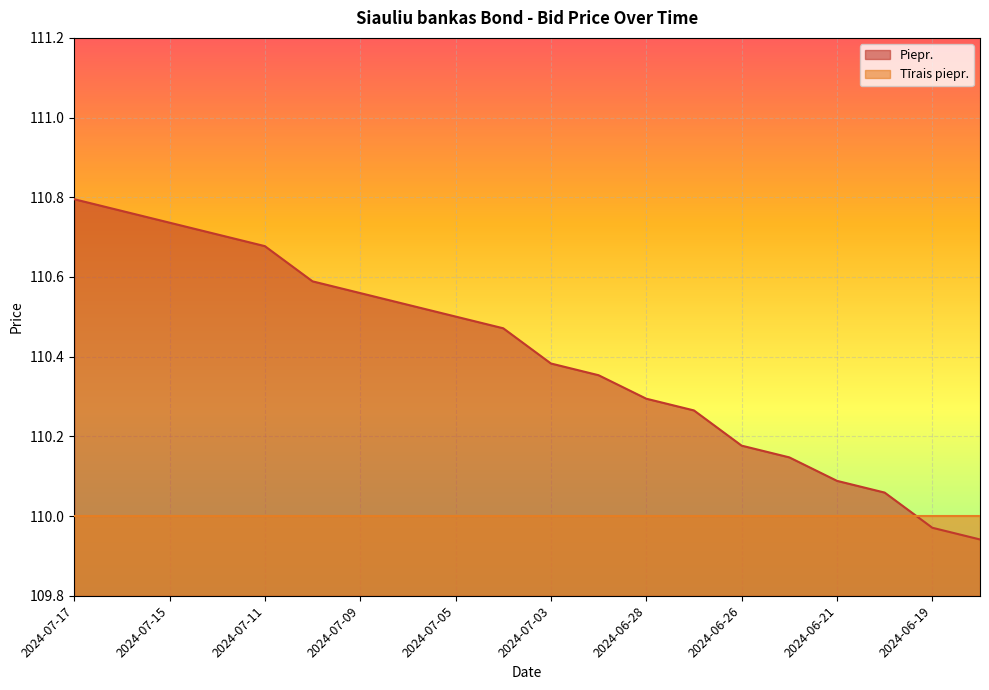

What is the label of the 7th point from the left?

2024-07-09